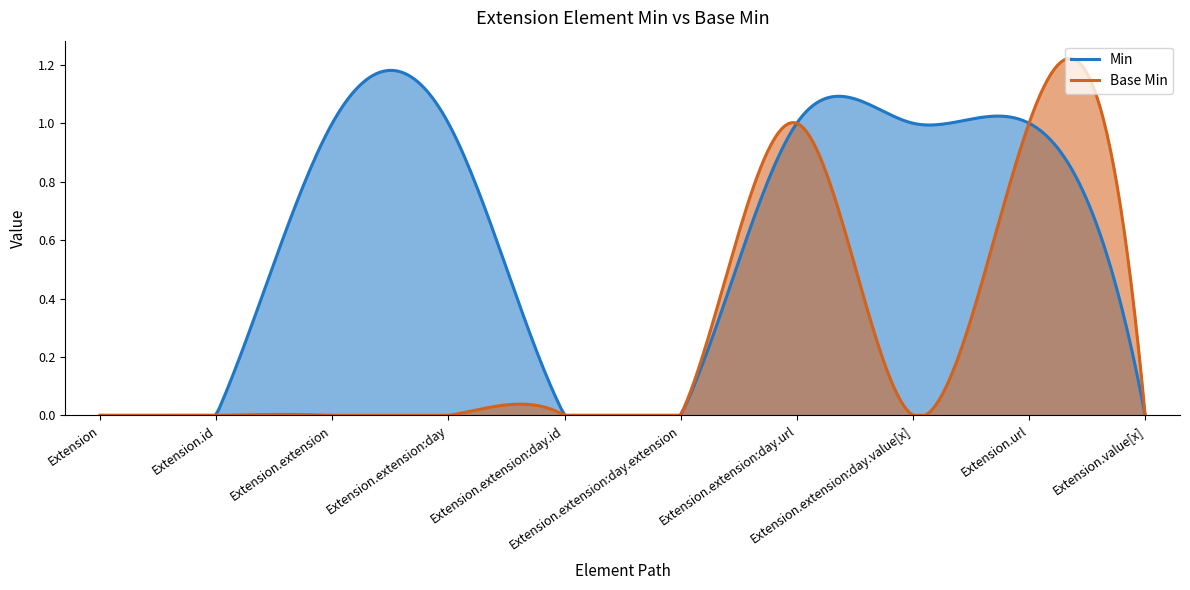

True or false: Base Min and Min cross at least once.

False